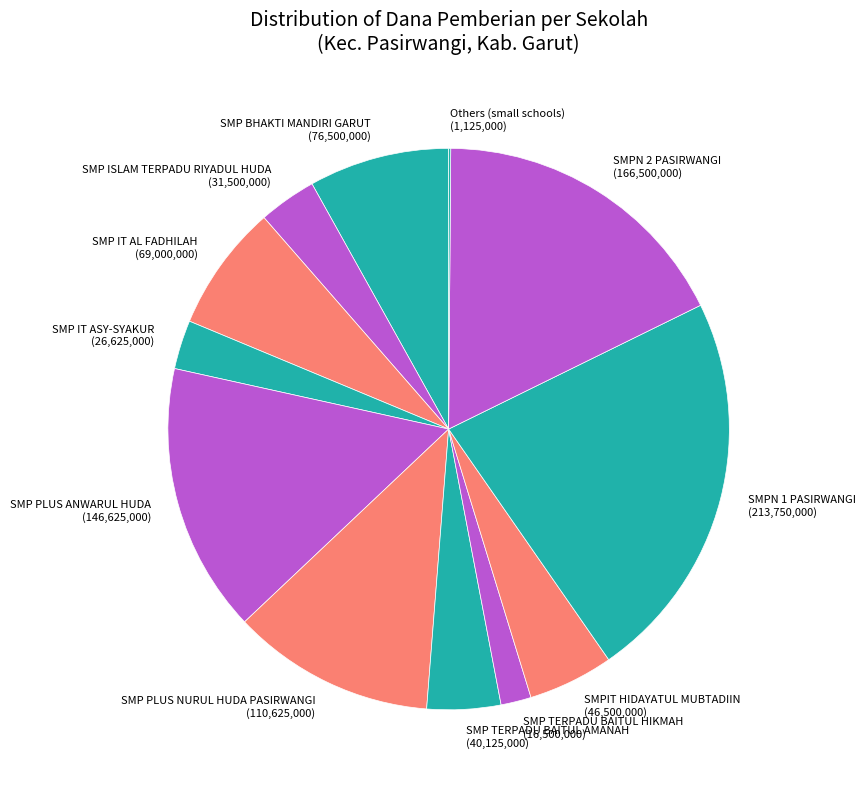

Is it true that SMP PLUS ANWARUL HUDA is 16% of the pie?

True